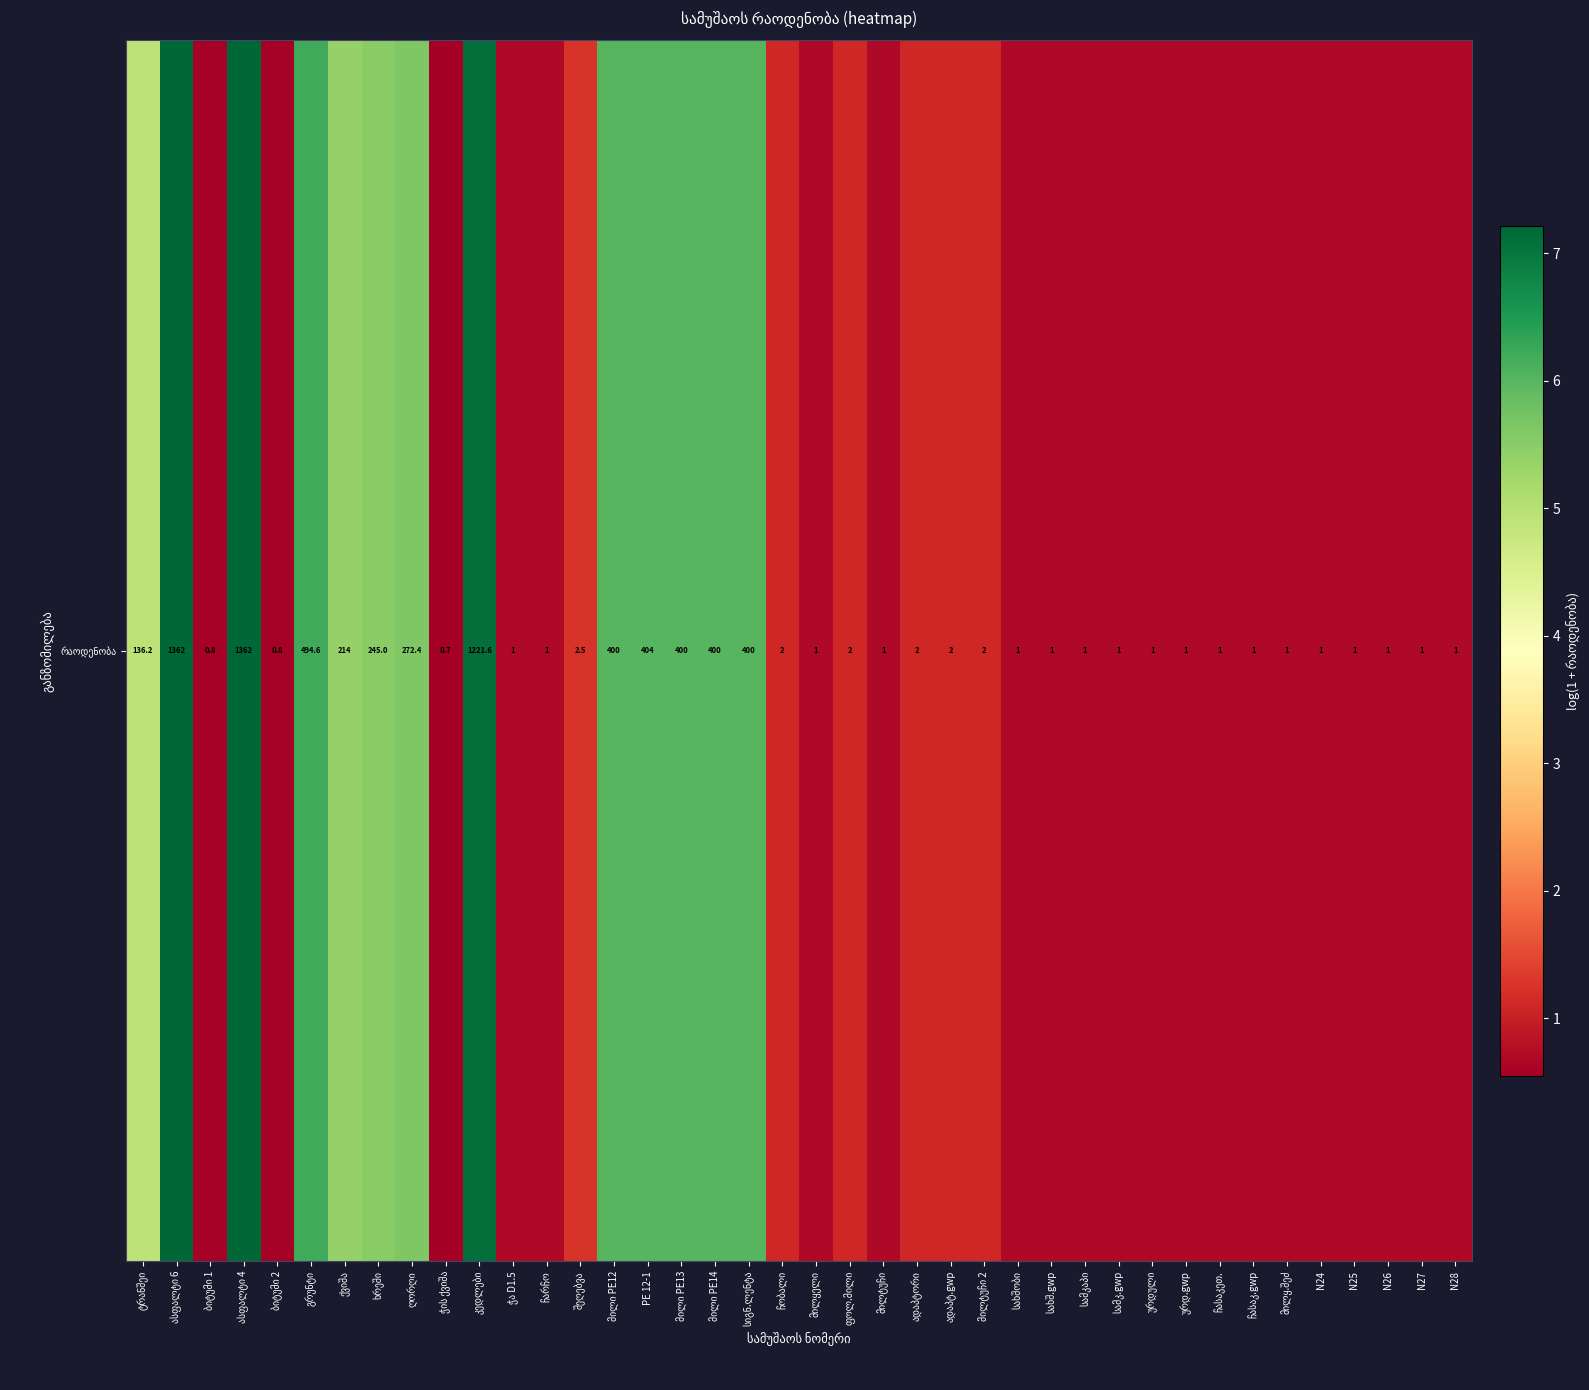

Reading left to right, list all the values displayed in this chart.

4.9	7.2	0.6	7.2	0.6	6.2	5.4	5.5	5.6	0.5	7.1	0.7	0.7	1.3	6.0	6.0	6.0	6.0	6.0	1.1	0.7	1.1	0.7	1.1	1.1	1.1	0.7	0.7	0.7	0.7	0.7	0.7	0.7	0.7	0.7	0.7	0.7	0.7	0.7	0.7